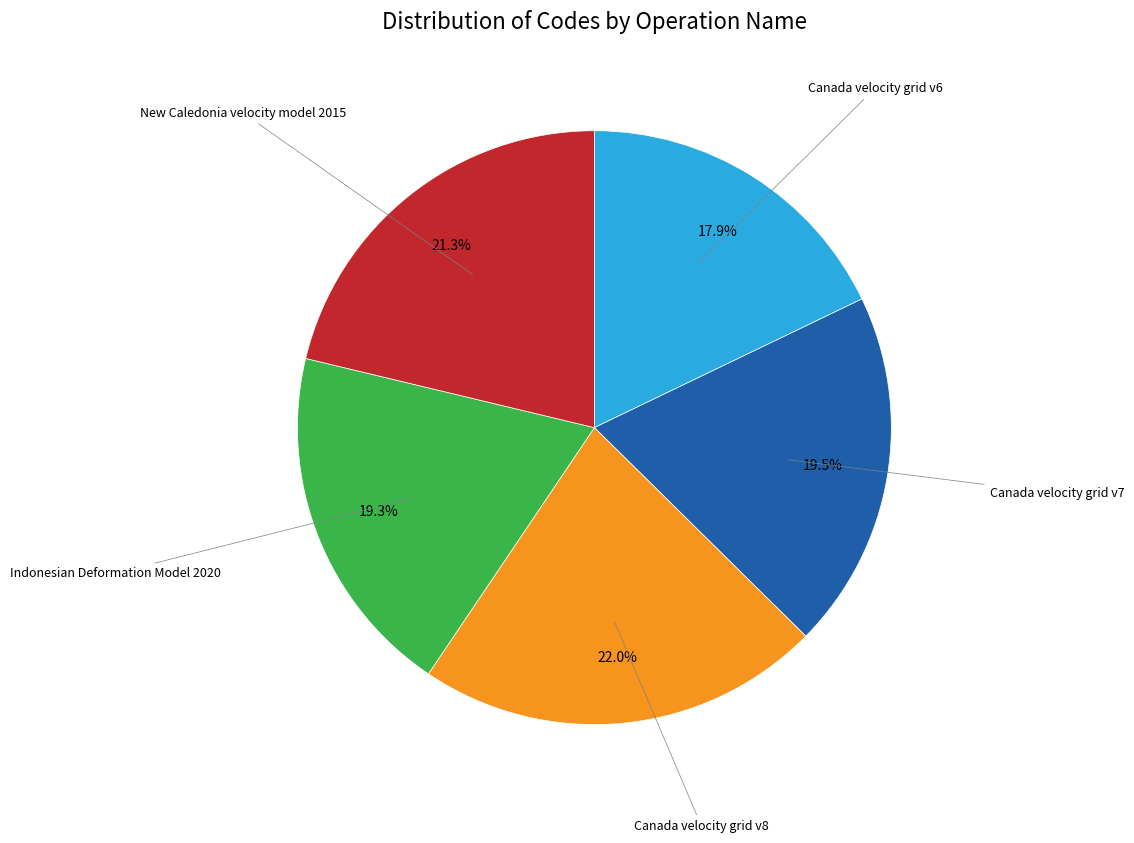

Does any single category account for the majority?

No